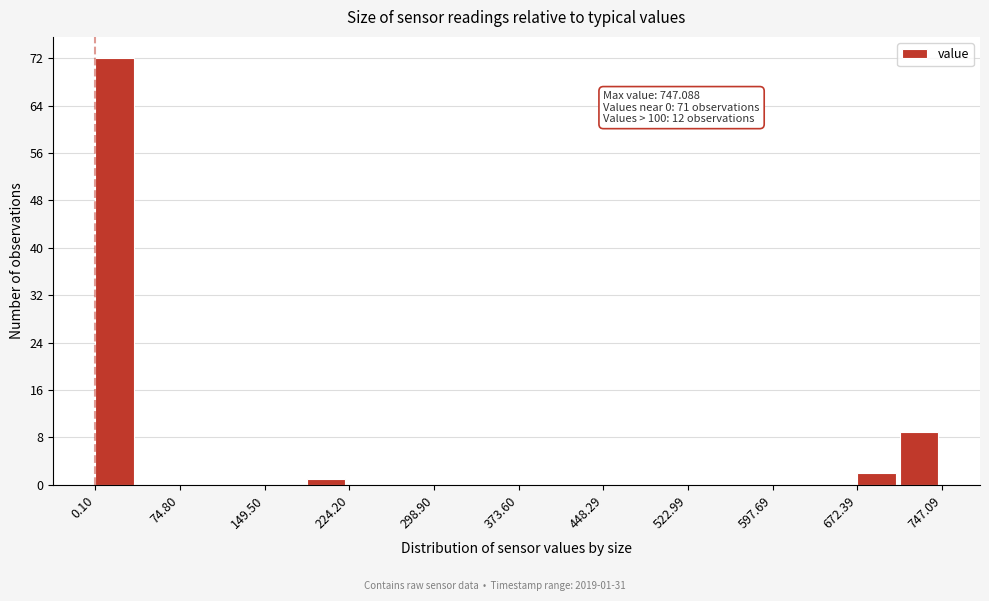

Read against the x-axis, roughly where is the centre of the tallest bar?

20